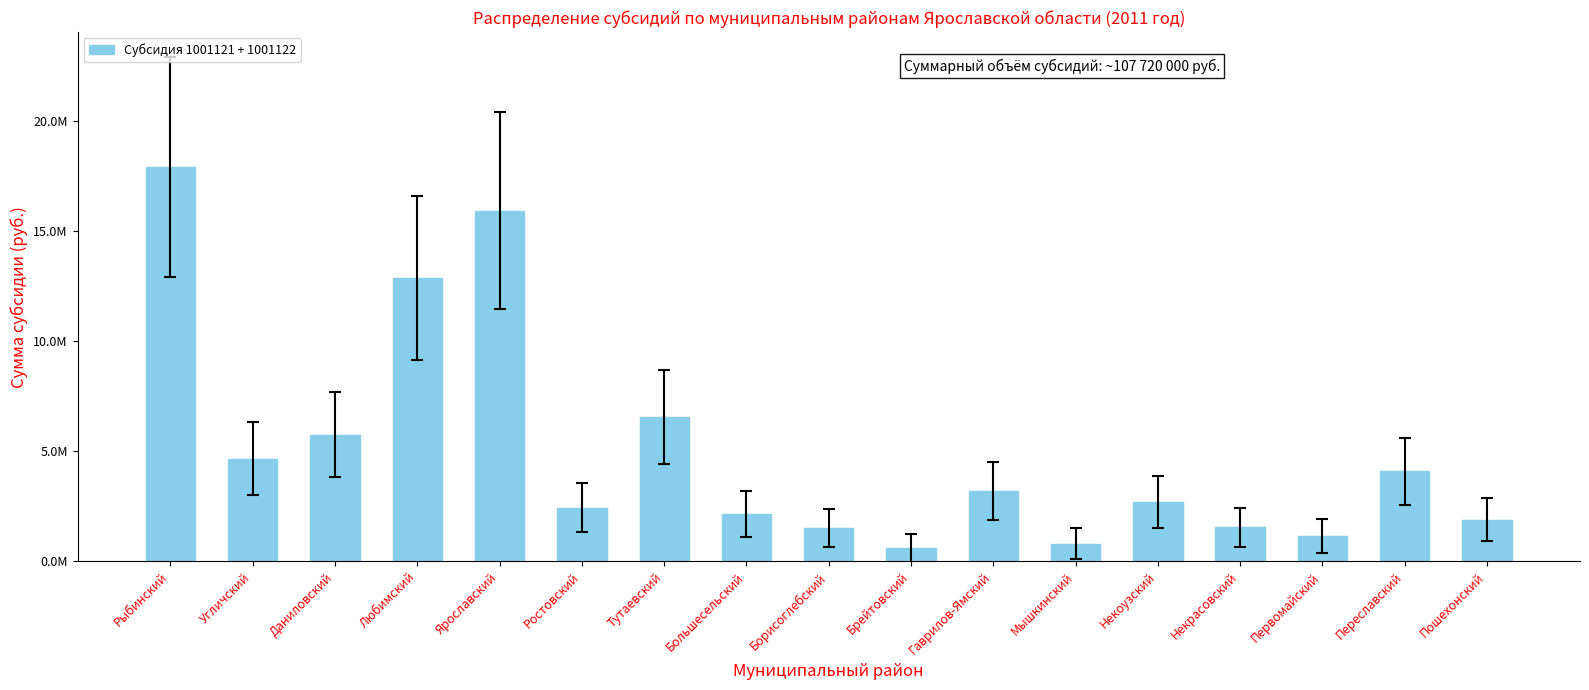

Which category has the highest value across all series?

Рыбинский